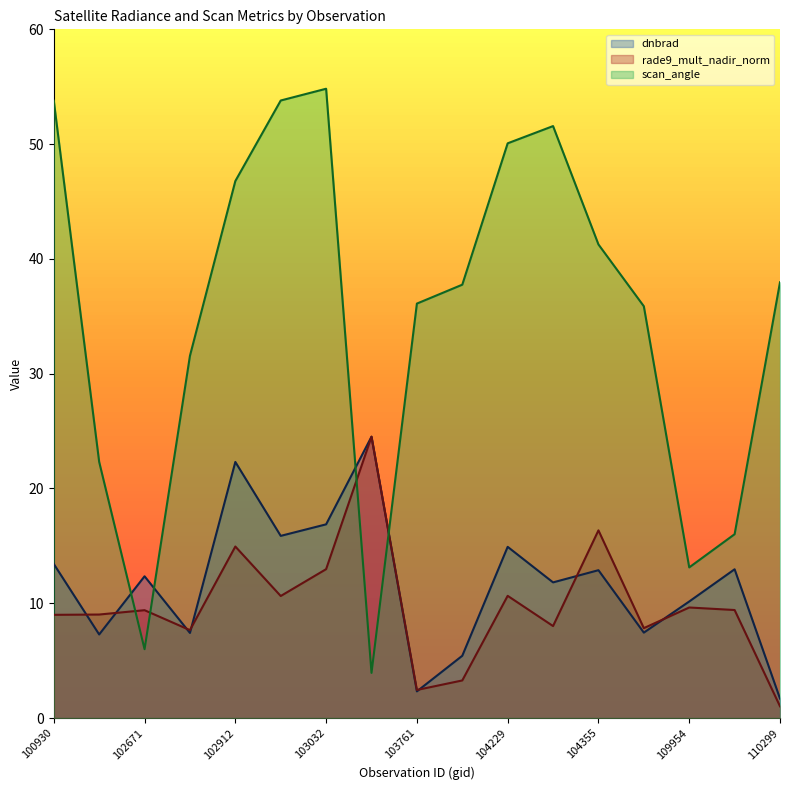

What is the spread (max minus min) of values at 102671?

6.4